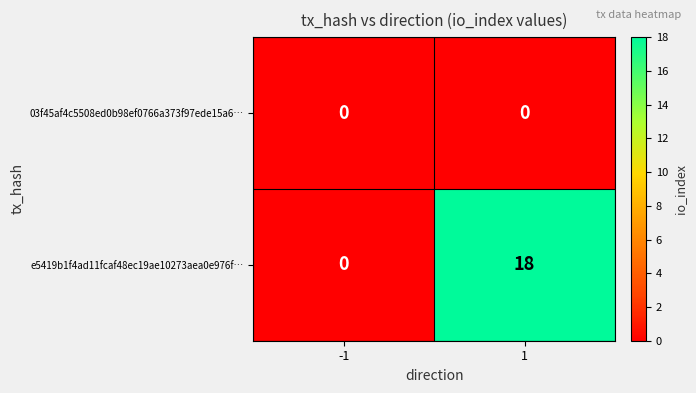

How many series are shown in this chart?

2